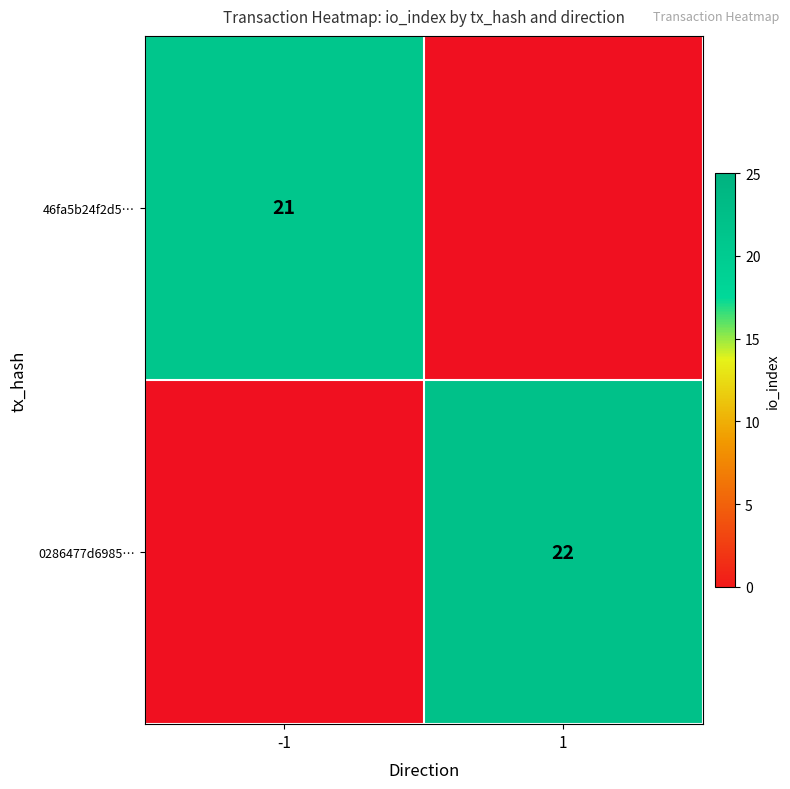

True or false: 0286477d6985… has a value of 6.7 at 1.

False